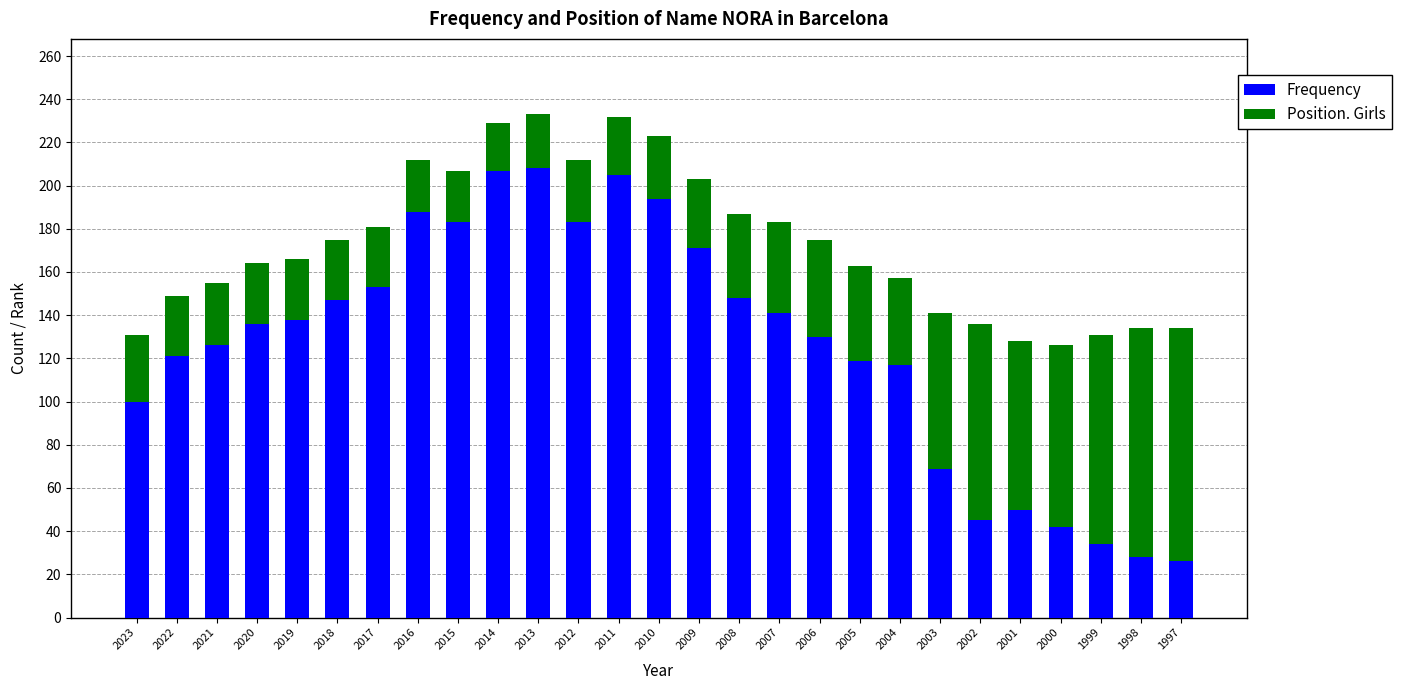

What is the sum of all Frequency values?

3409